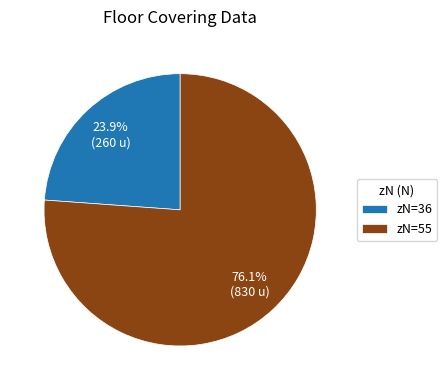

Is the sum of zN=55 and zN=36 greater than half?

Yes